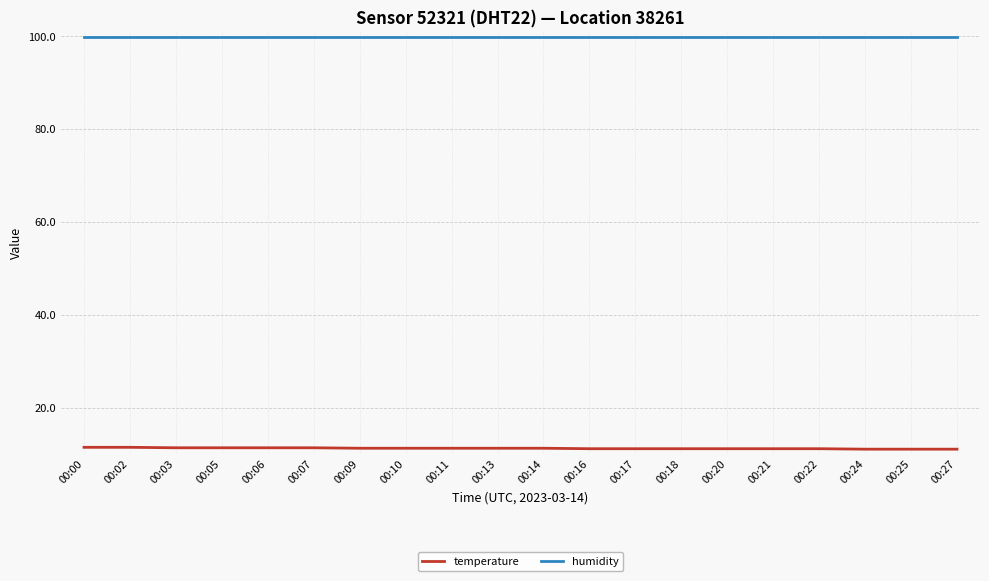

How many distinct data groups are displayed?

2